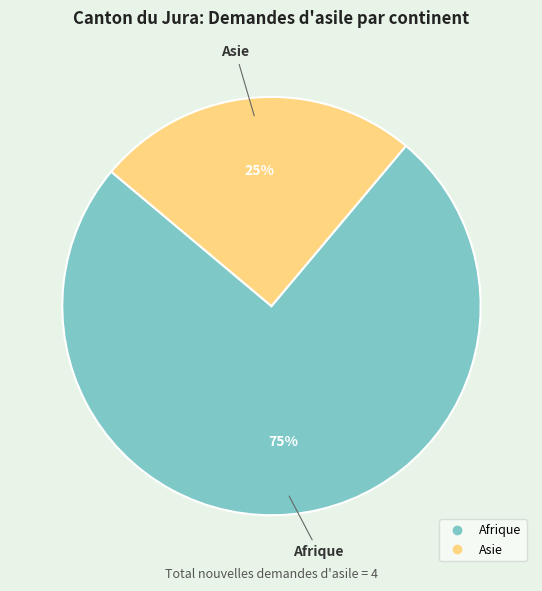

How many segments does this pie chart have?

2